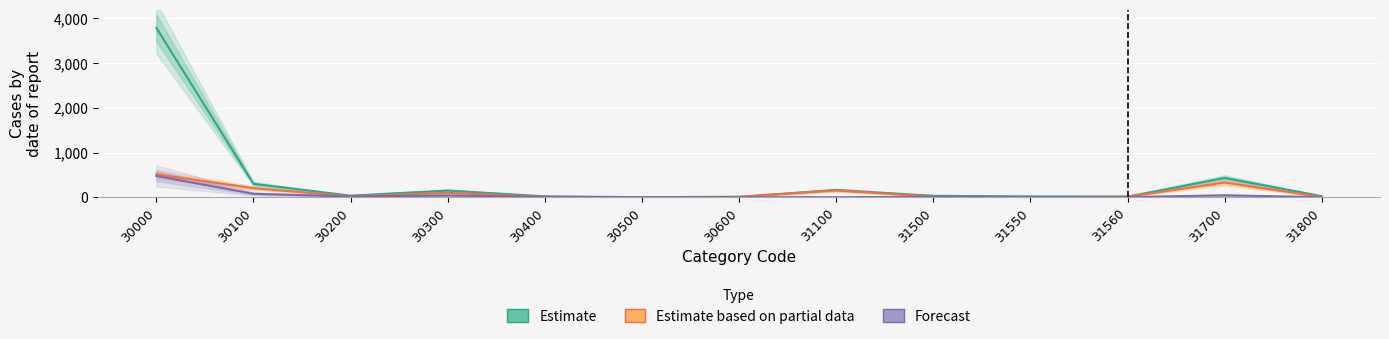

Rank the series by their maximum value, from lowest to highest.

Forecast, Estimate based on partial data, Estimate